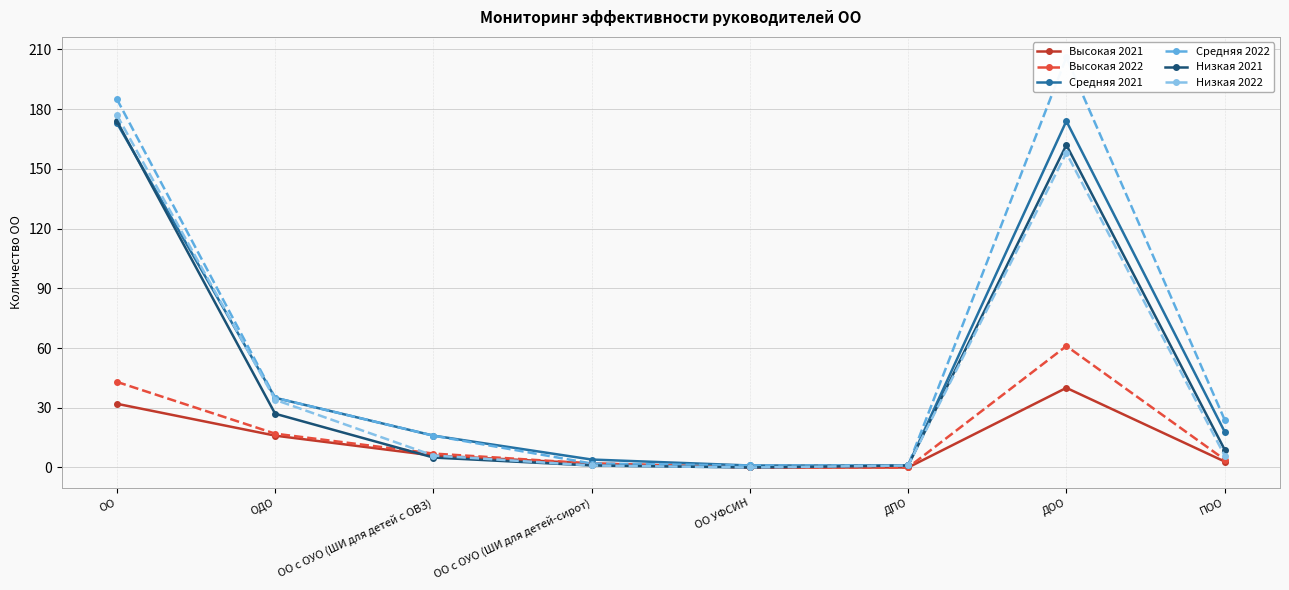

What position from the left is ОО с ОУО (ШИ для детей с ОВЗ)?

3